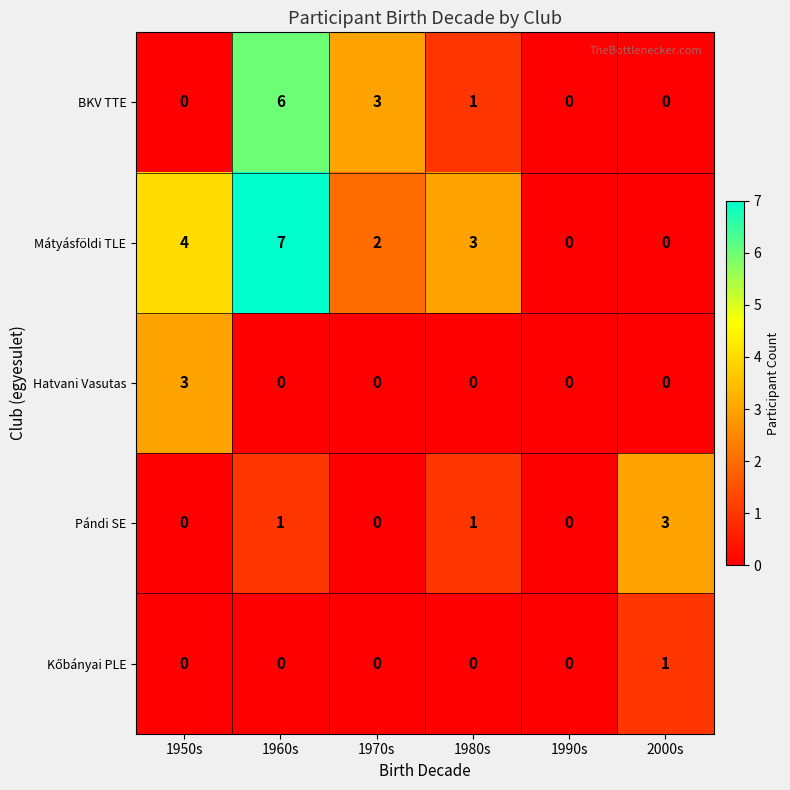

What is the difference between the maximum and minimum values in the BKV TTE series?

6